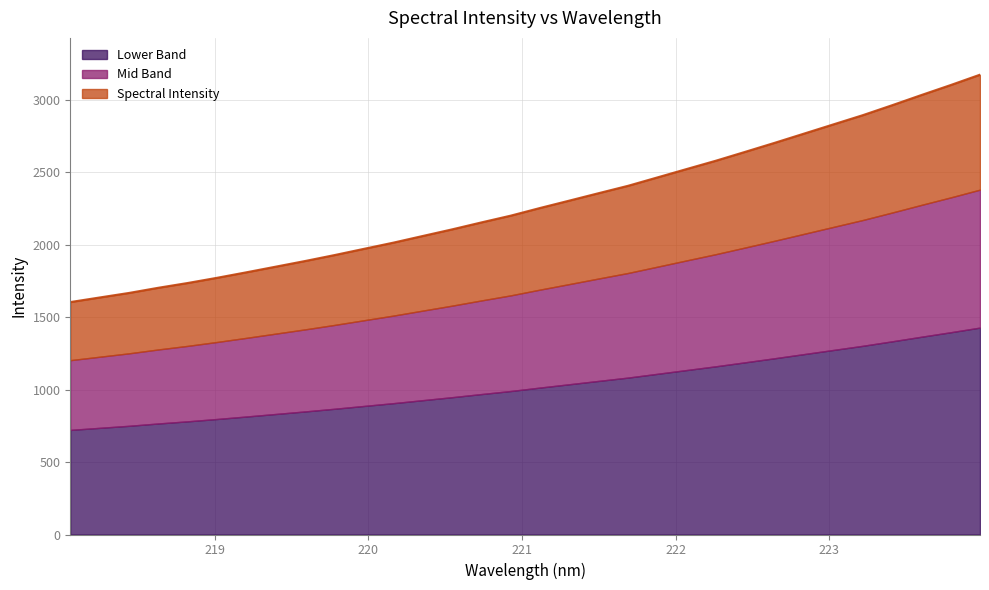

Reading right to left, transcribe all the data shown in this chart.

223.9802=3172.8	223.7895=3101.4	223.5987=3032.4	223.408=2962.0	223.2172=2893.3	223.0264=2830.0	222.8355=2766.4	222.6447=2702.9	222.4538=2641.0	222.263=2579.7	222.0721=2522.1	221.8812=2464.1	221.6902=2406.2	221.4993=2355.5	221.3083=2304.1	221.1174=2253.2	220.9264=2200.2	220.7354=2153.5	220.5444=2105.4	220.3533=2059.8	220.1623=2013.9	219.9712=1971.2	219.7801=1928.3	219.589=1887.4	219.3979=1848.3	219.2067=1809.4	219.0156=1771.4	218.8244=1735.5	218.6332=1702.6	218.442=1666.8	218.2508=1635.5	218.0596=1603.8